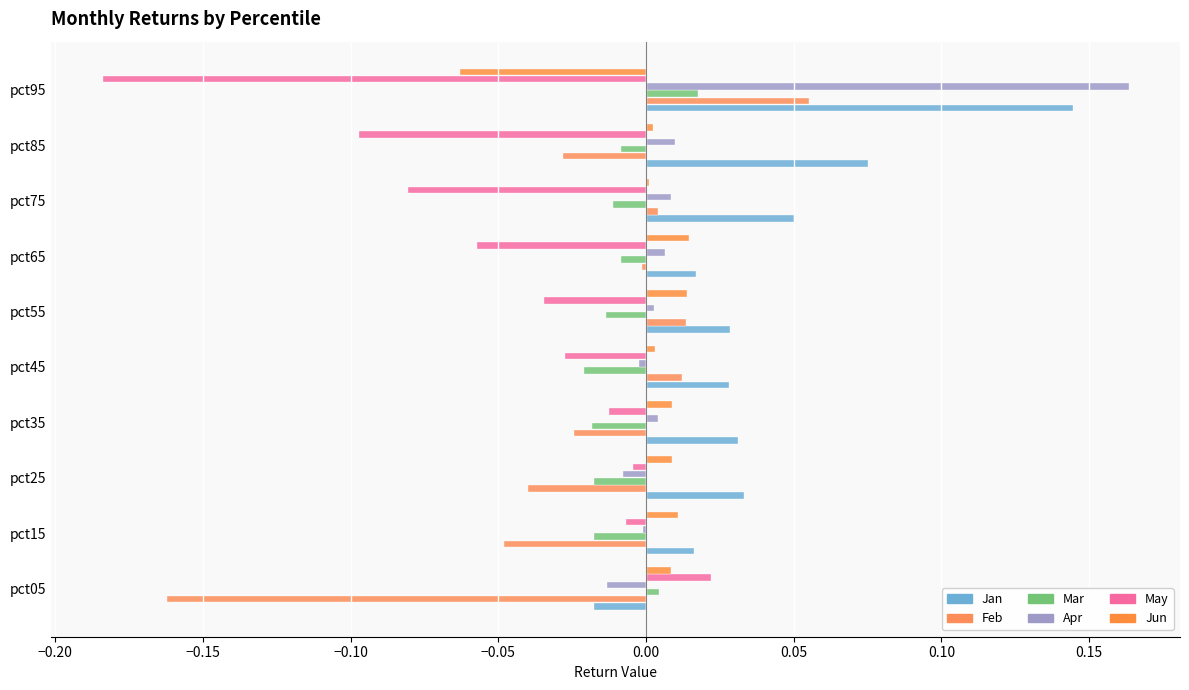

Which category has the highest value in the Apr series?

pct95